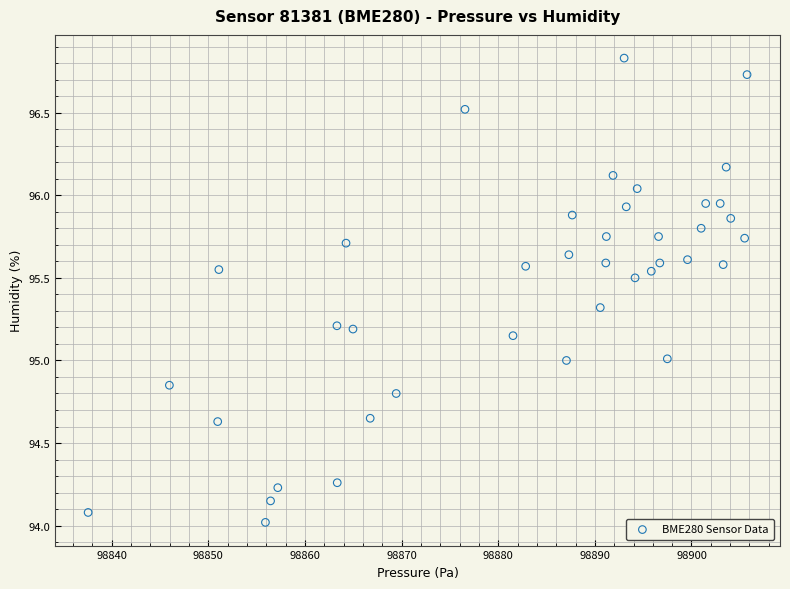

What is the range of X values (max minus min)?

68.2